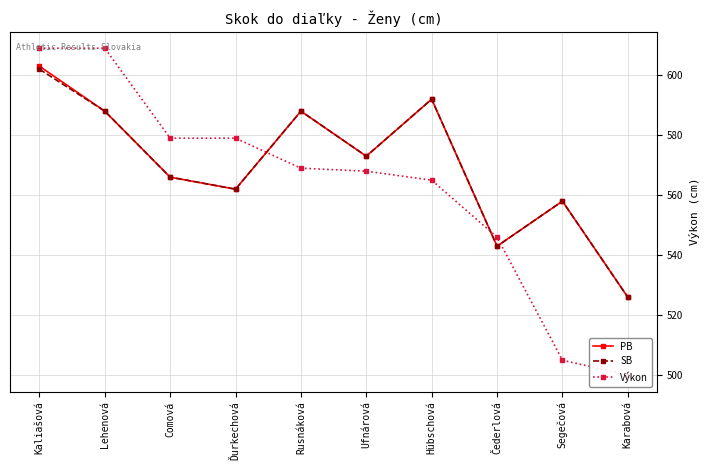

At which category does SB reach its first local valley?

Ďurkechová